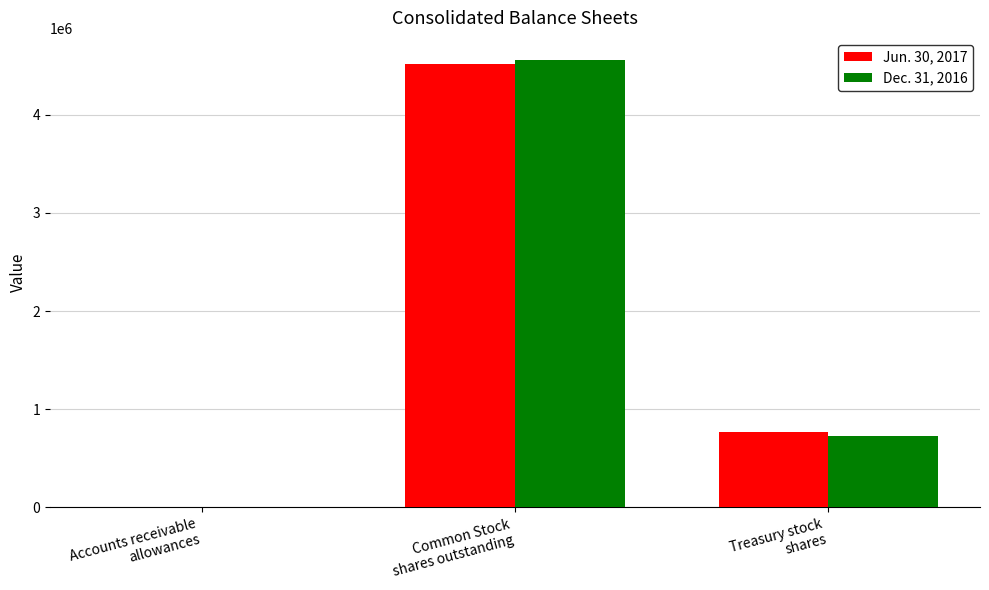

What is the greatest value displayed?

4555434